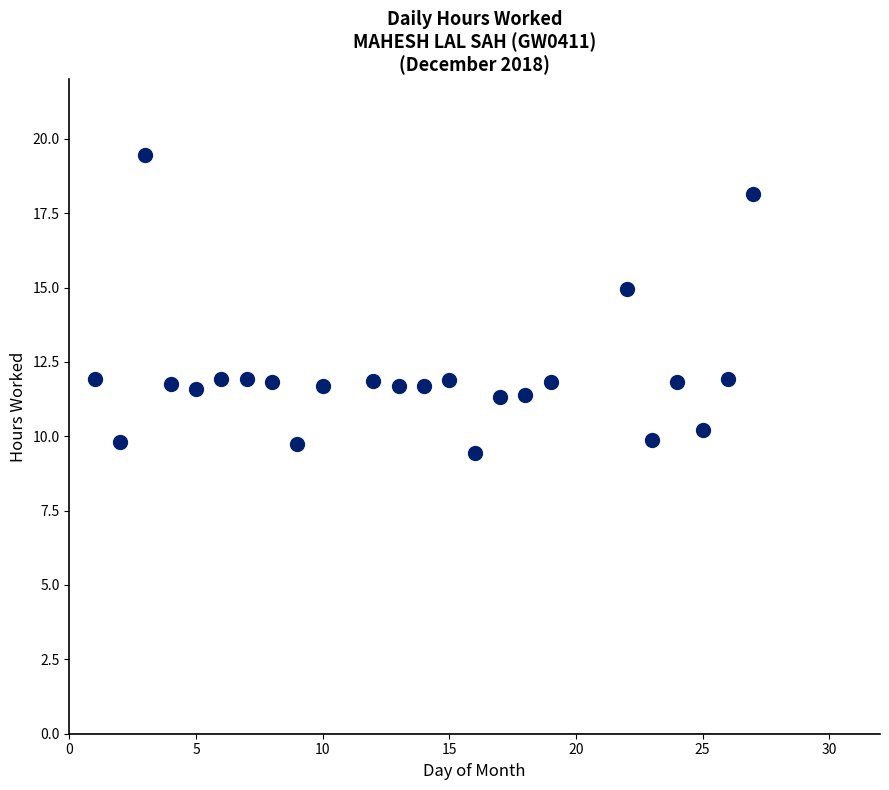

What Y value in the scatter plot is closest to 14?

14.9